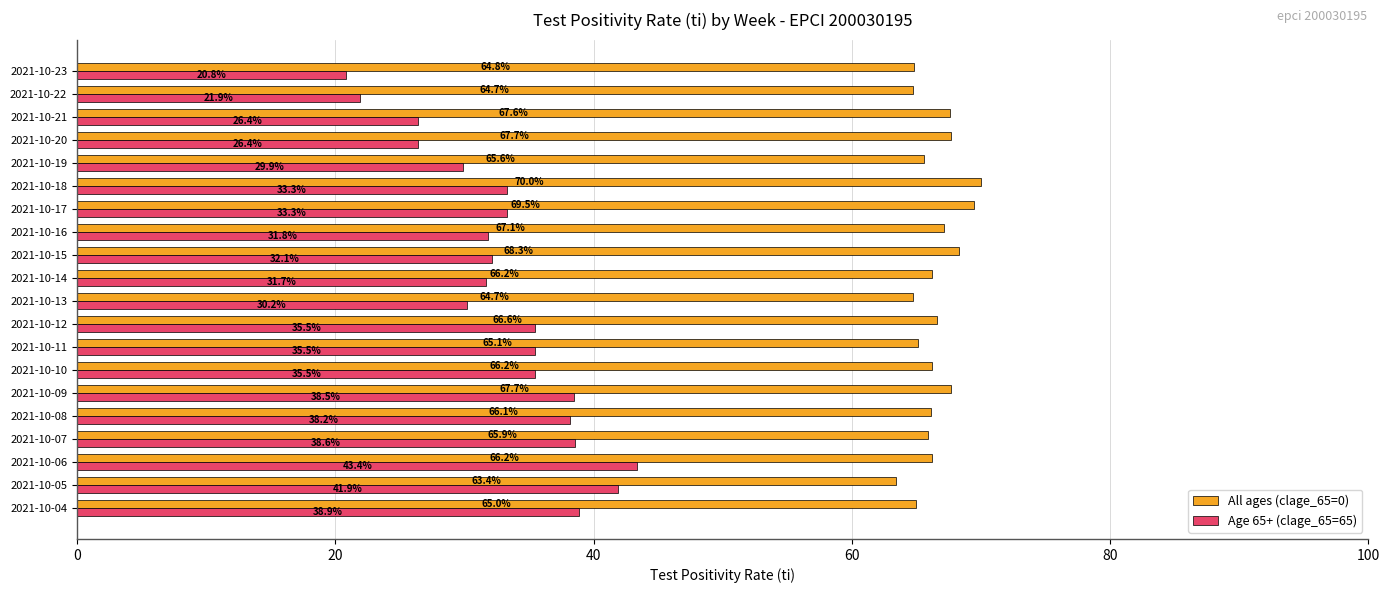

List the series in order of their overall mean, lowest first.

Age 65+ (clage_65=65), All ages (clage_65=0)